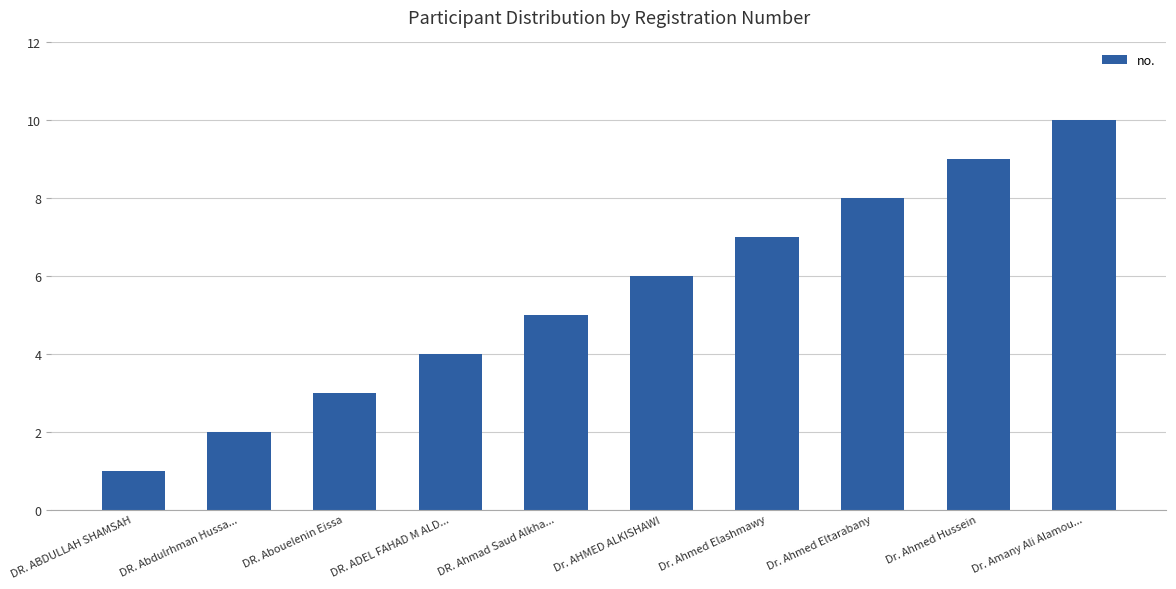

Which category has the lowest value across all series?

DR. ABDULLAH SHAMSAH